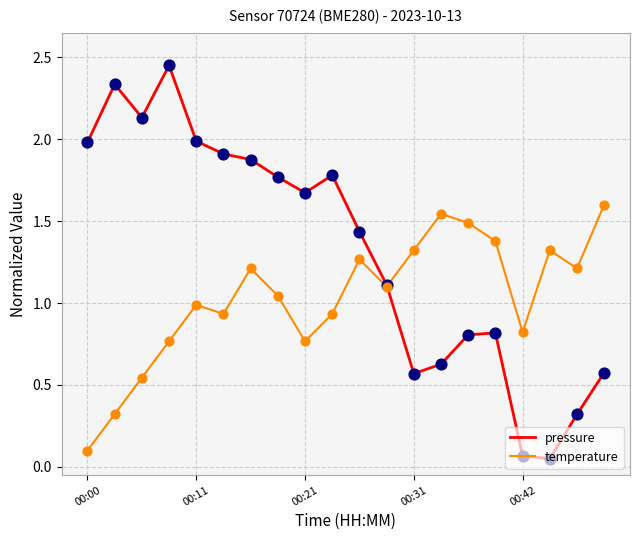

Which series has the largest total across all categories?

pressure